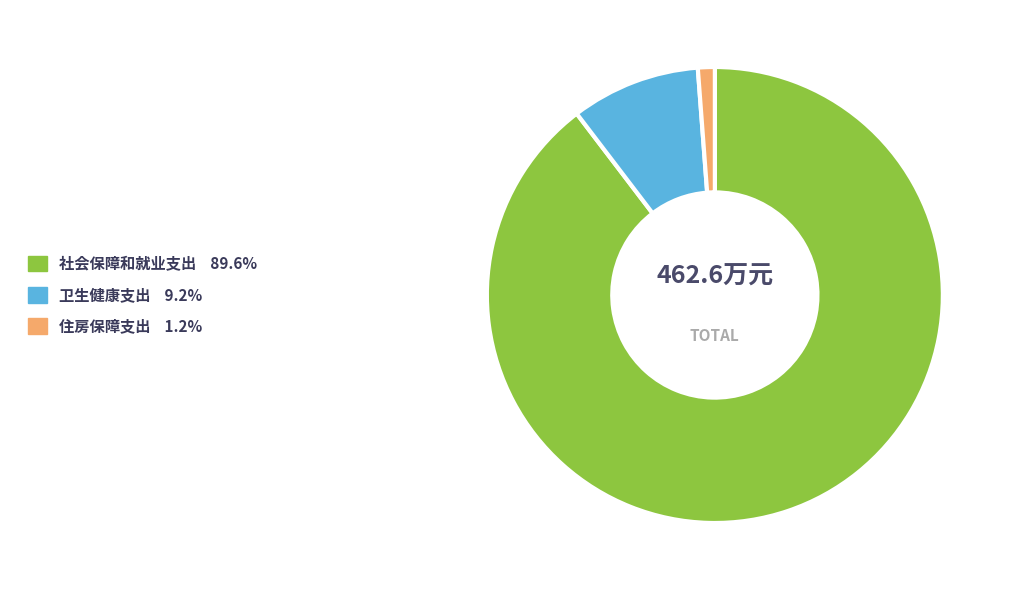

Does 社会保障和就业支出 represent more than half of the total?

Yes